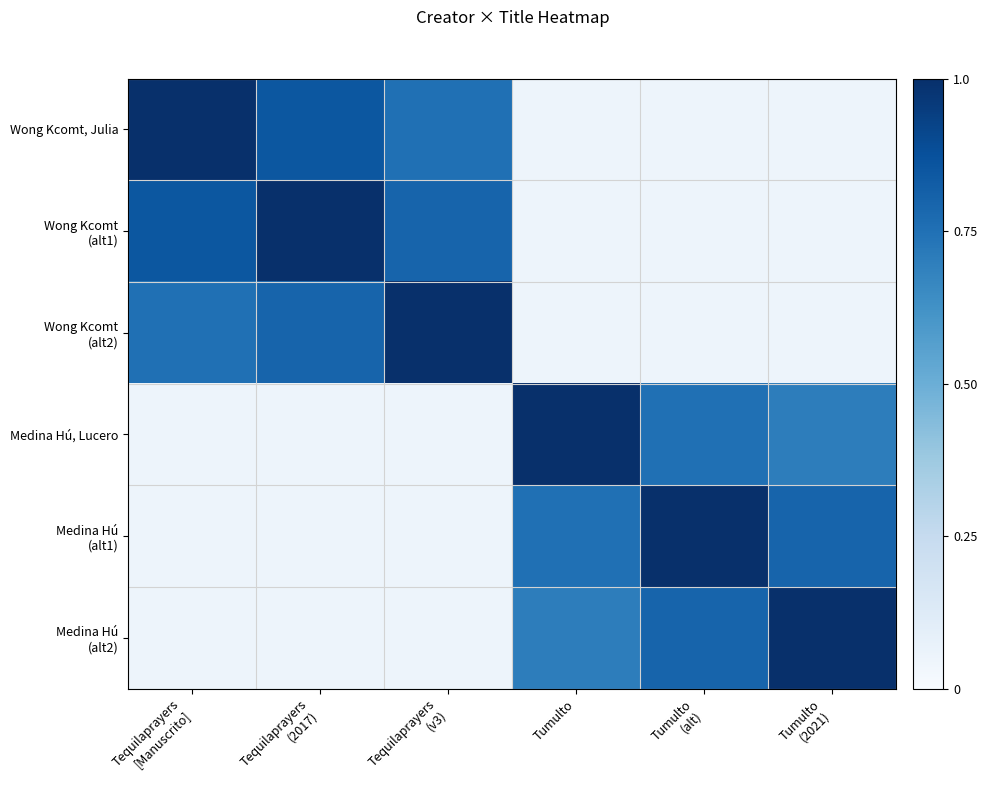

Which series has the largest range (max minus min)?

Wong Kcomt, Julia